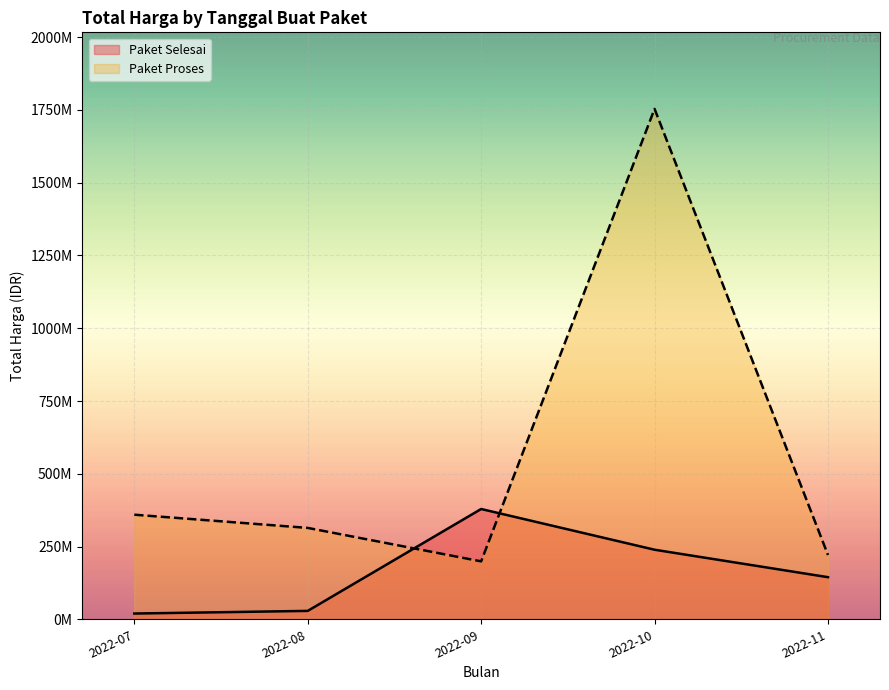

True or false: Paket Selesai and Paket Proses intersect in this chart.

True